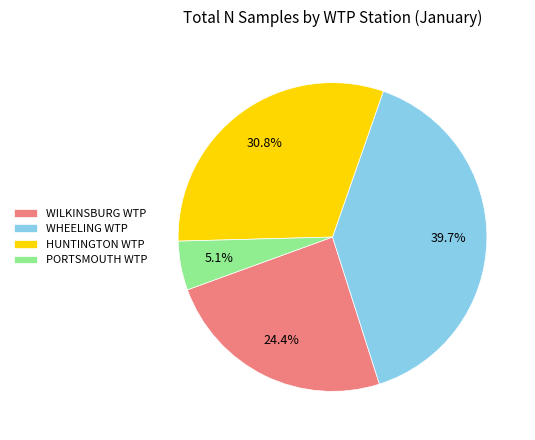

To the nearest percent, what is the average slice percentage?

25%